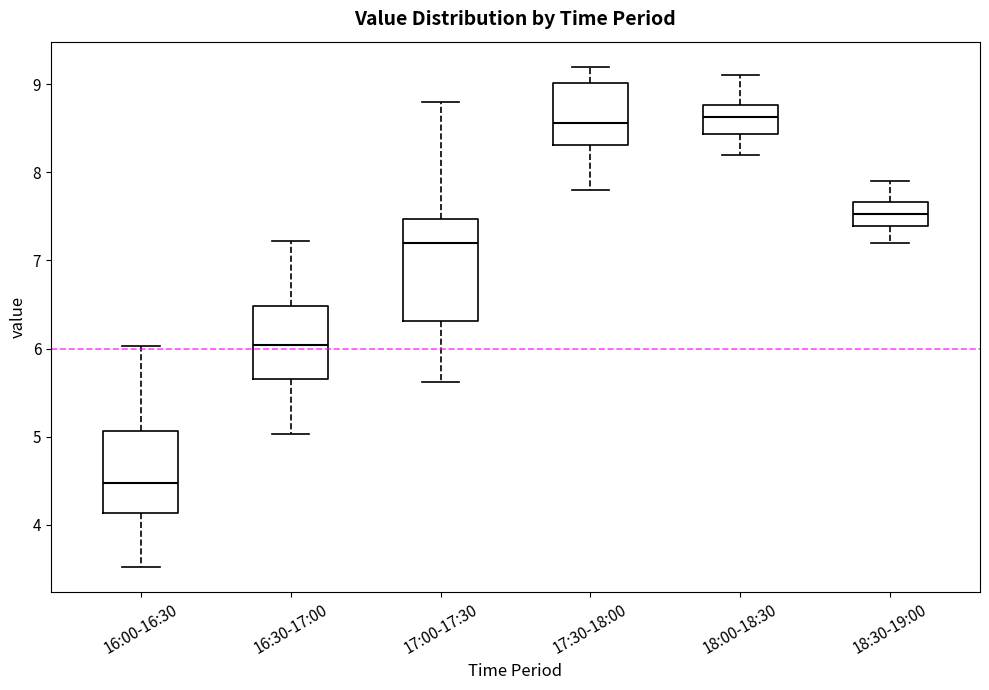

Reading left to right, read every box against the y-axis: the position of its median line, the range the box covers, and the ends of its whiskers. The values are not printed on the chart, so give them approximately, as read against the axis.

16:00-16:30: median 4.5, box 4.1 to 5.1, whiskers 3.5 to 6.0
16:30-17:00: median 6.0, box 5.7 to 6.5, whiskers 5.0 to 7.2
17:00-17:30: median 7.2, box 6.3 to 7.5, whiskers 5.6 to 8.8
17:30-18:00: median 8.6, box 8.3 to 9.0, whiskers 7.8 to 9.2
18:00-18:30: median 8.6, box 8.4 to 8.8, whiskers 8.2 to 9.1
18:30-19:00: median 7.5, box 7.4 to 7.7, whiskers 7.2 to 7.9